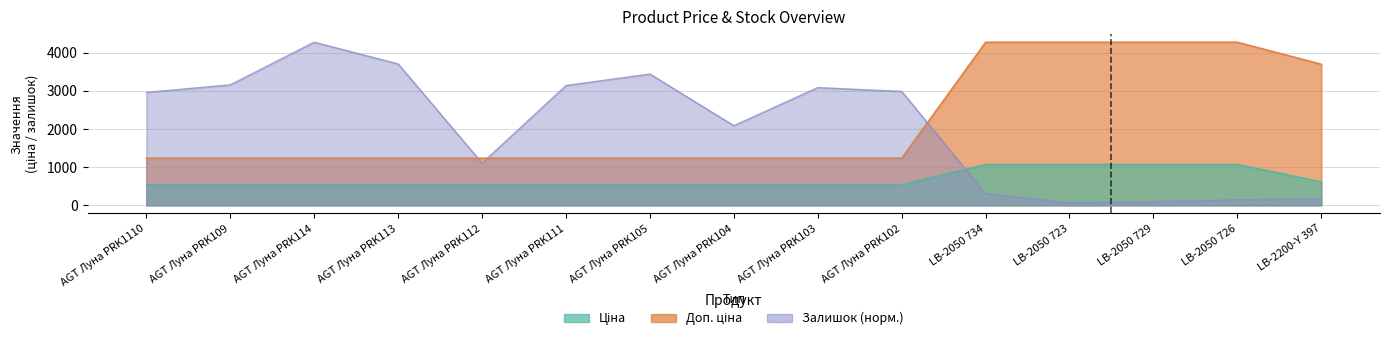

What is the sum of the Ціна values at AGT Луна PRK112 and AGT Луна PRK105?

1078.0